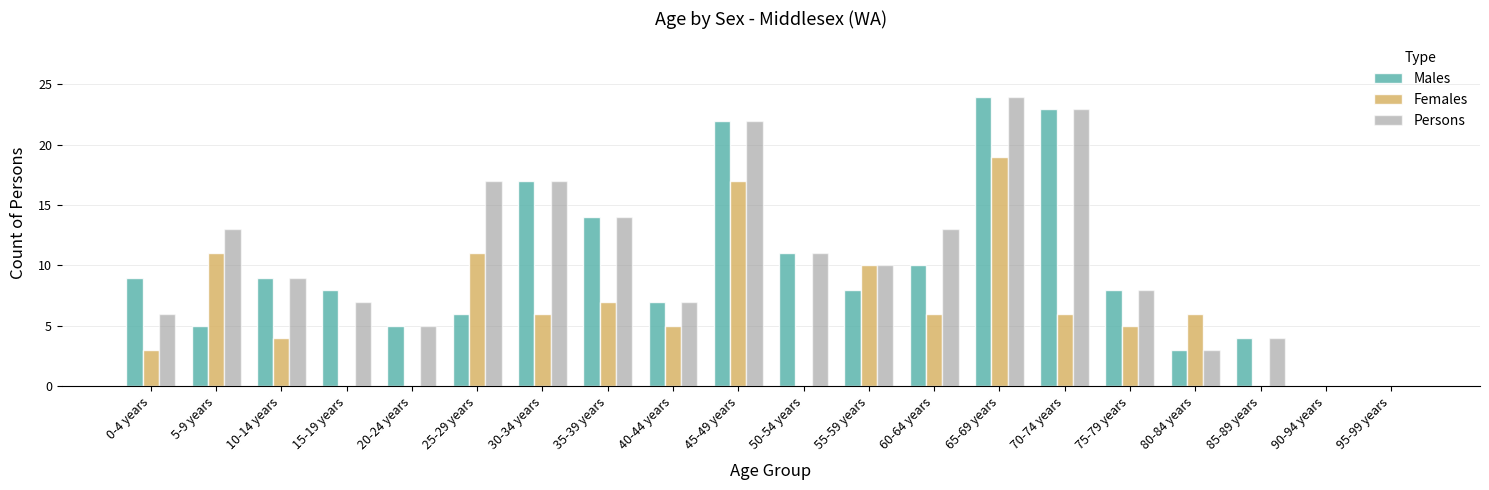

The Males series shows 4 at 15-19 years. True or false?

False